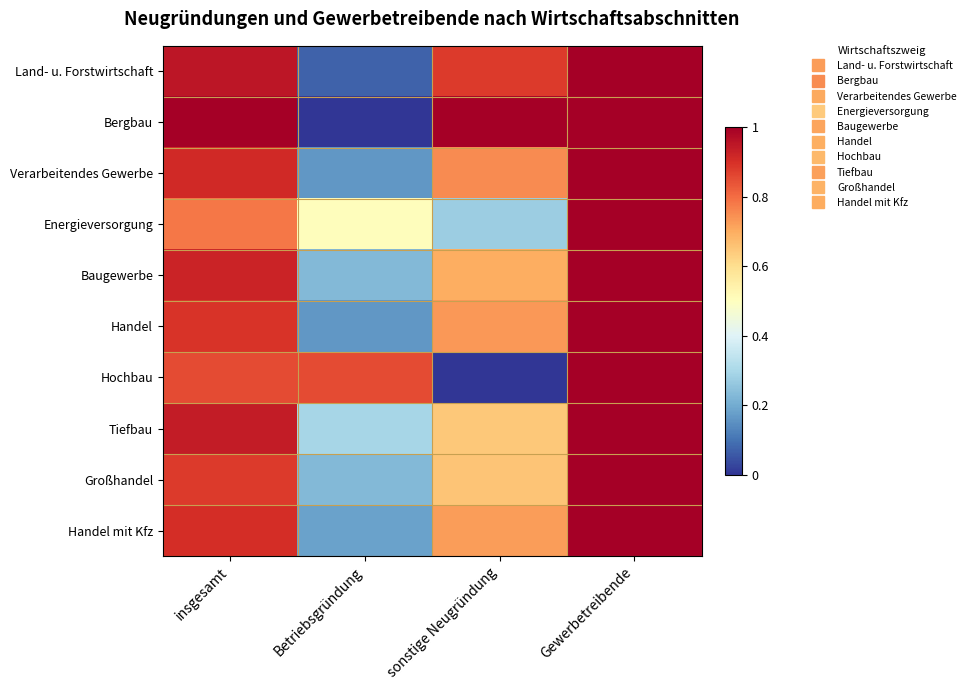

Which label corresponds to the largest value in the chart?

Gewerbetreibende